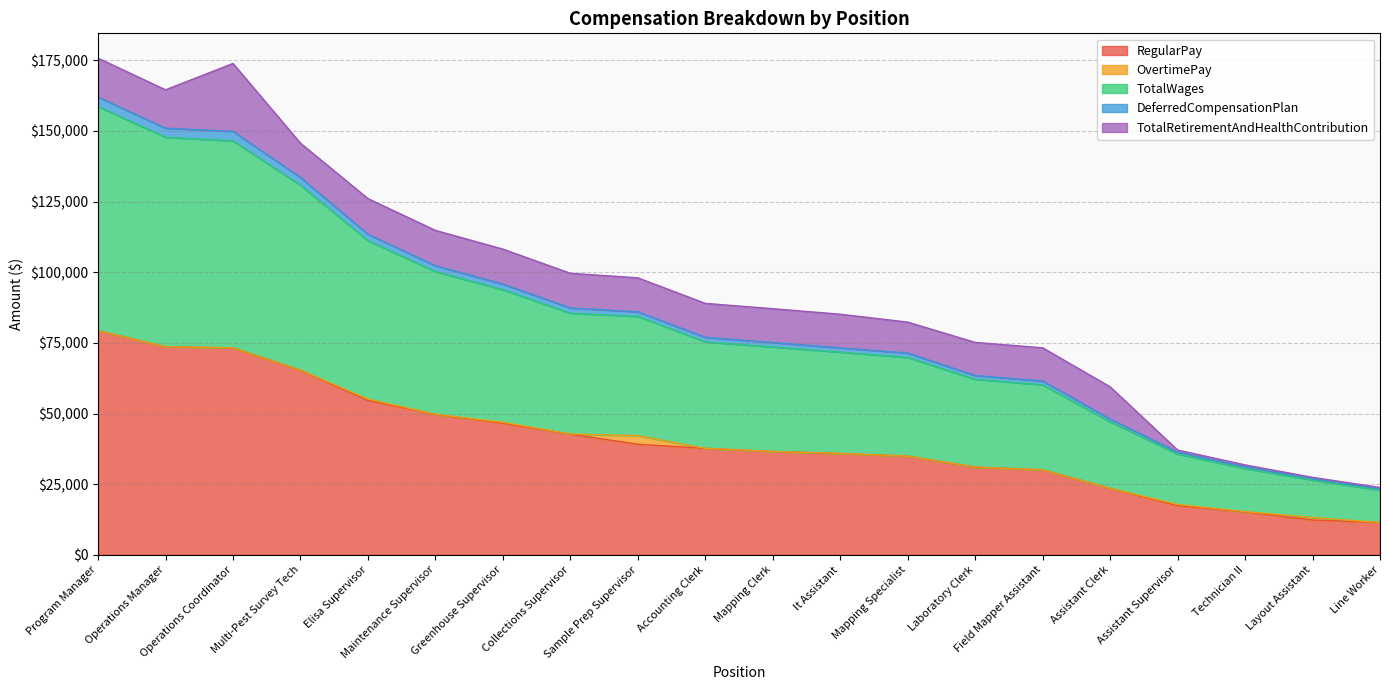

What is the highest value of the RegularPay series?

79299